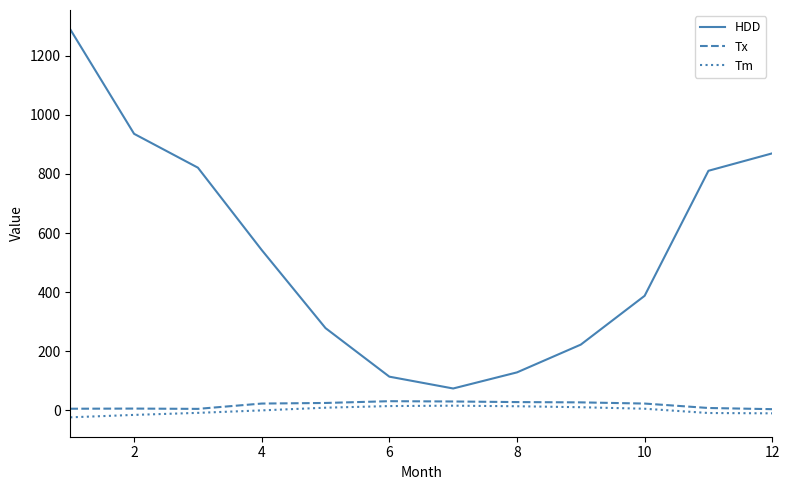

True or false: HDD and Tx cross at least once.

False